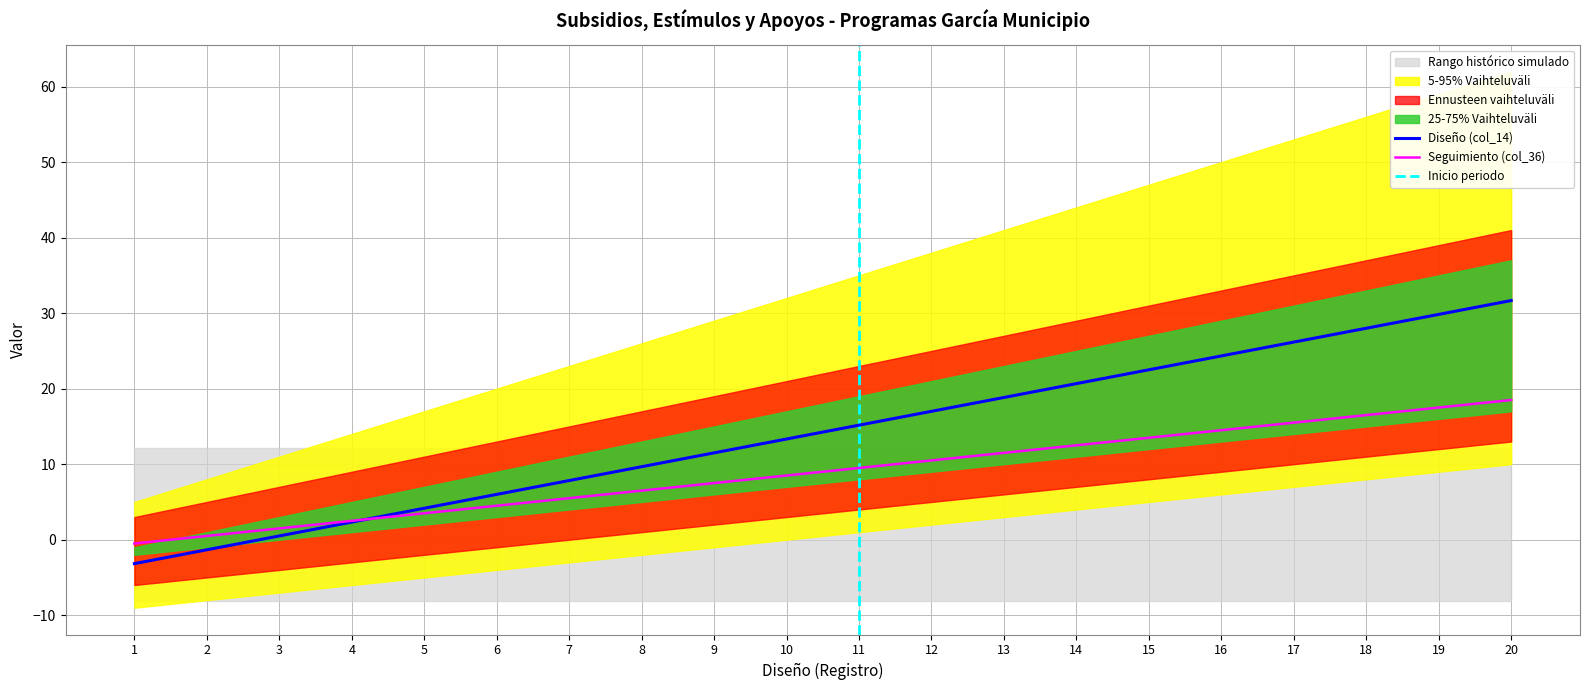

True or false: Diseño (col_14) has a value of 29.8 at 19.

True